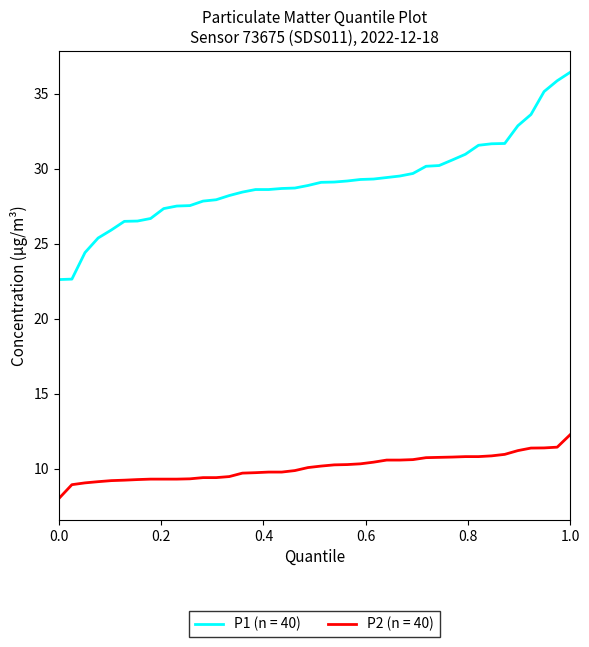

True or false: P1 (n = 40) and P2 (n = 40) cross at least once.

False